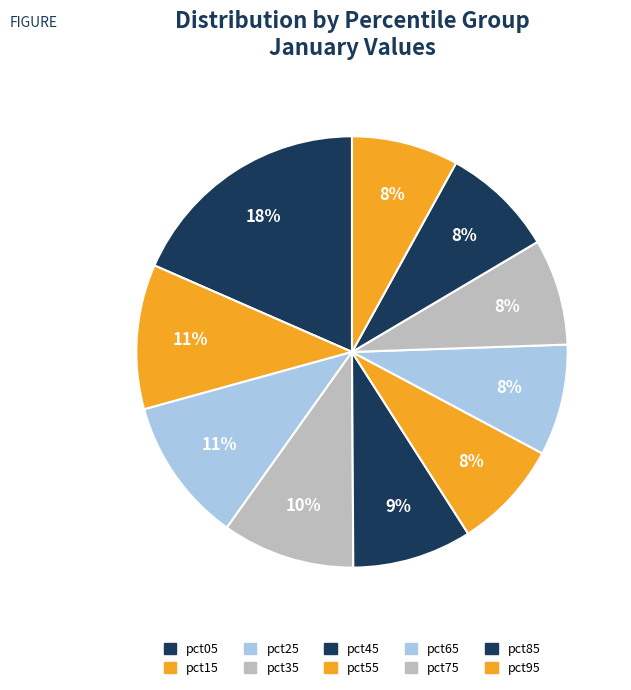

How many slices are in this pie chart?

10